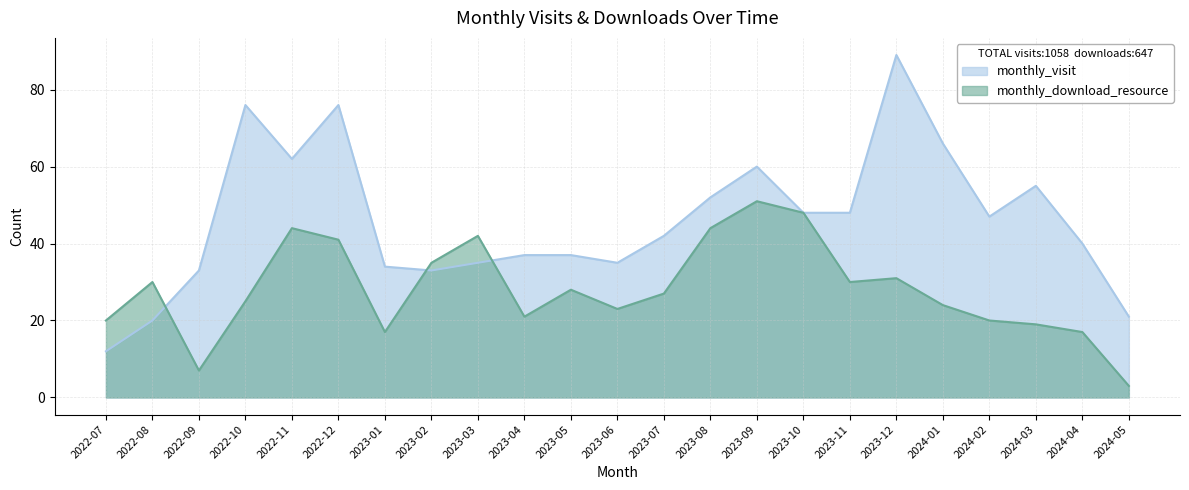

Rank the categories by monthly_visit value from lowest to highest.

2022-07, 2022-08, 2024-05, 2022-09, 2023-02, 2023-01, 2023-03, 2023-06, 2023-04, 2023-05, 2024-04, 2023-07, 2024-02, 2023-10, 2023-11, 2023-08, 2024-03, 2023-09, 2022-11, 2024-01, 2022-10, 2022-12, 2023-12